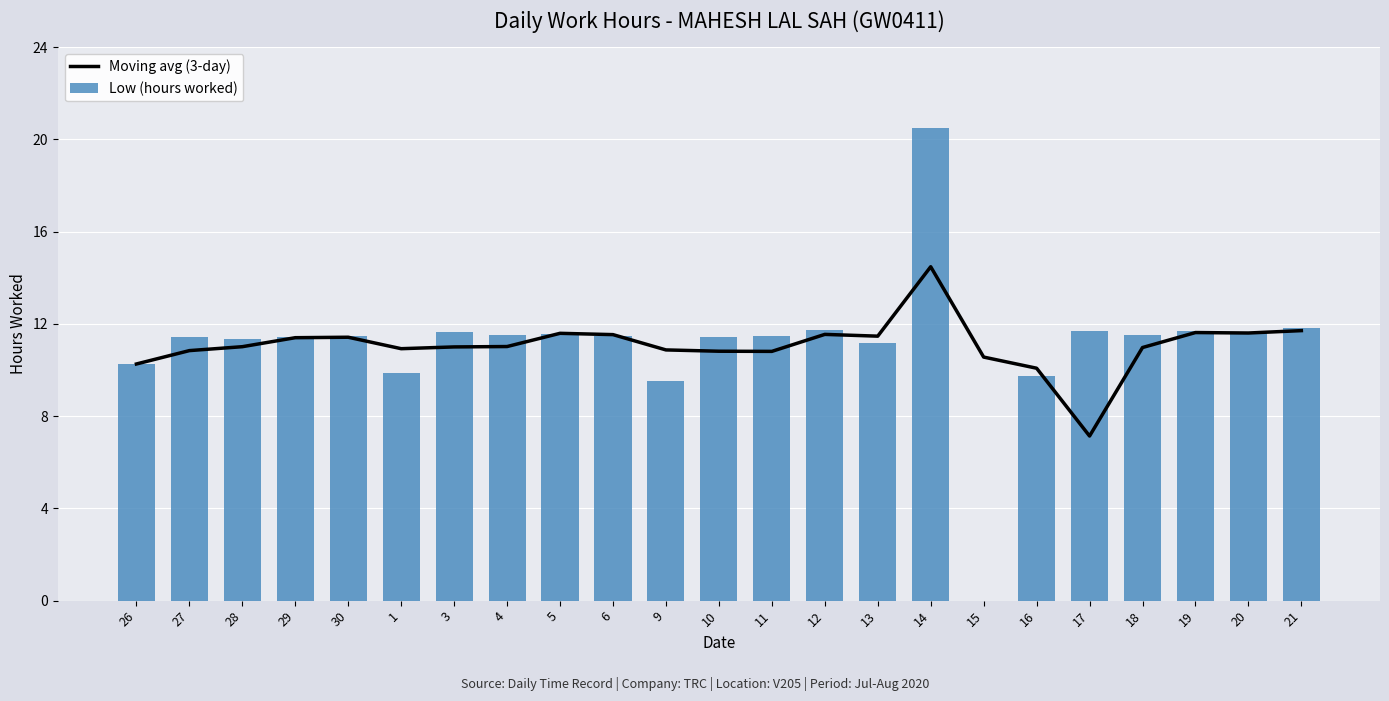

At 17, list the series in order from largest to smallest.

Low (hours worked), Moving avg (3-day)